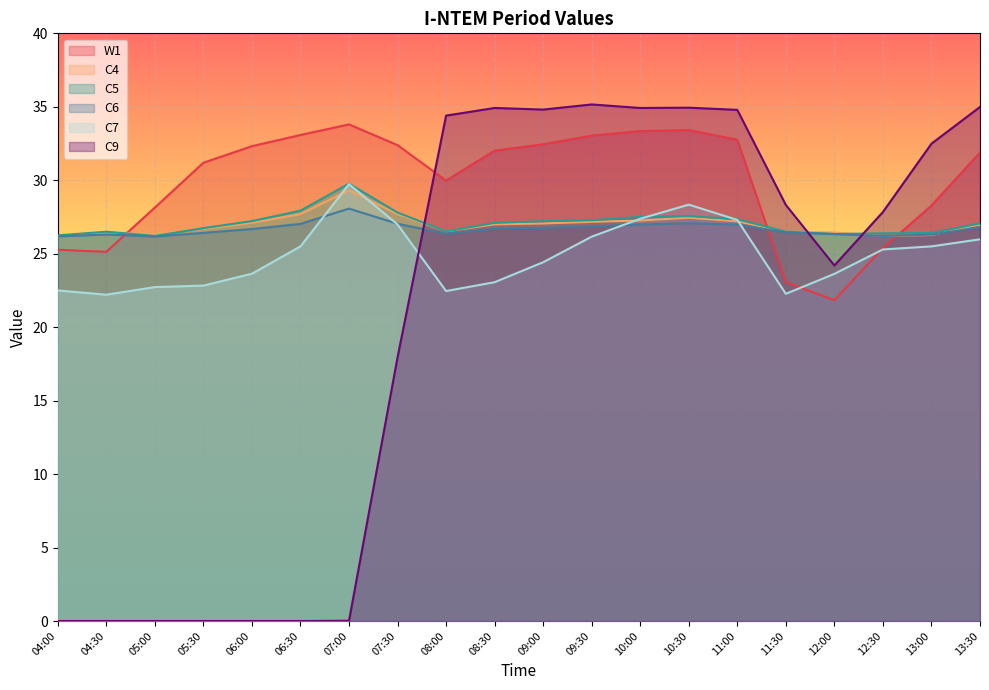

Does the chart display data point markers on the line(s)?

No